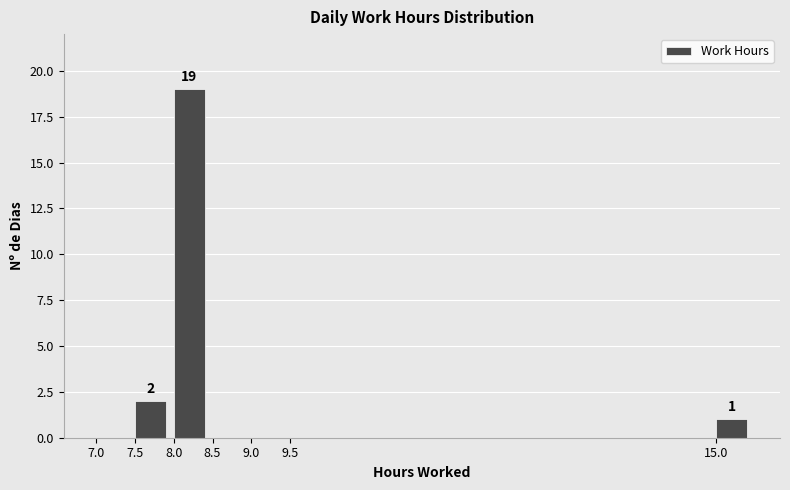

Which range on the x-axis has the tallest bar?

8.0 to 8.5